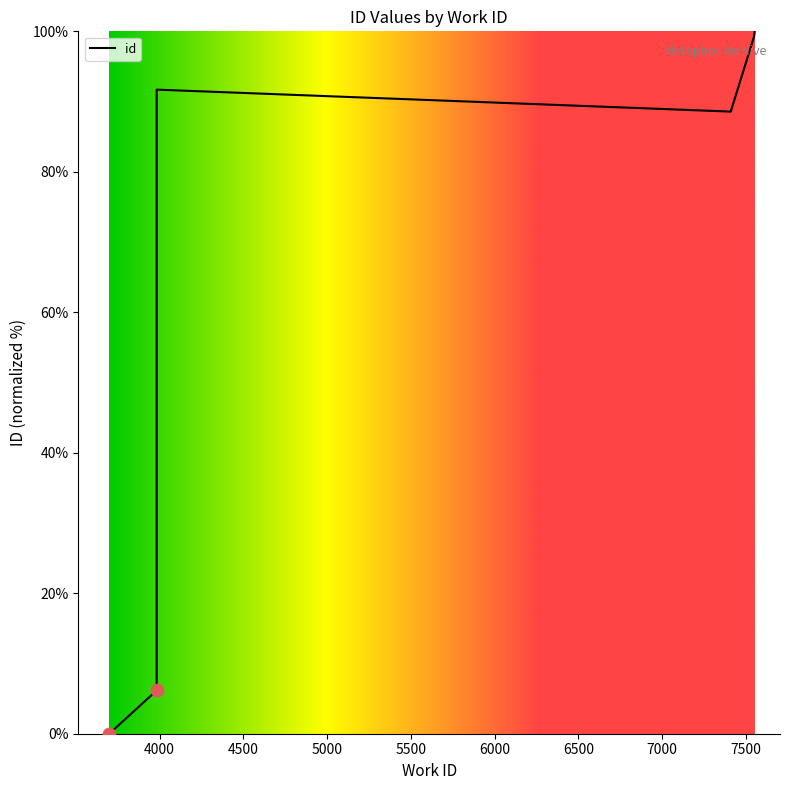

Approximately how many times larger is the value at 7410 compared to 3983?

1.0